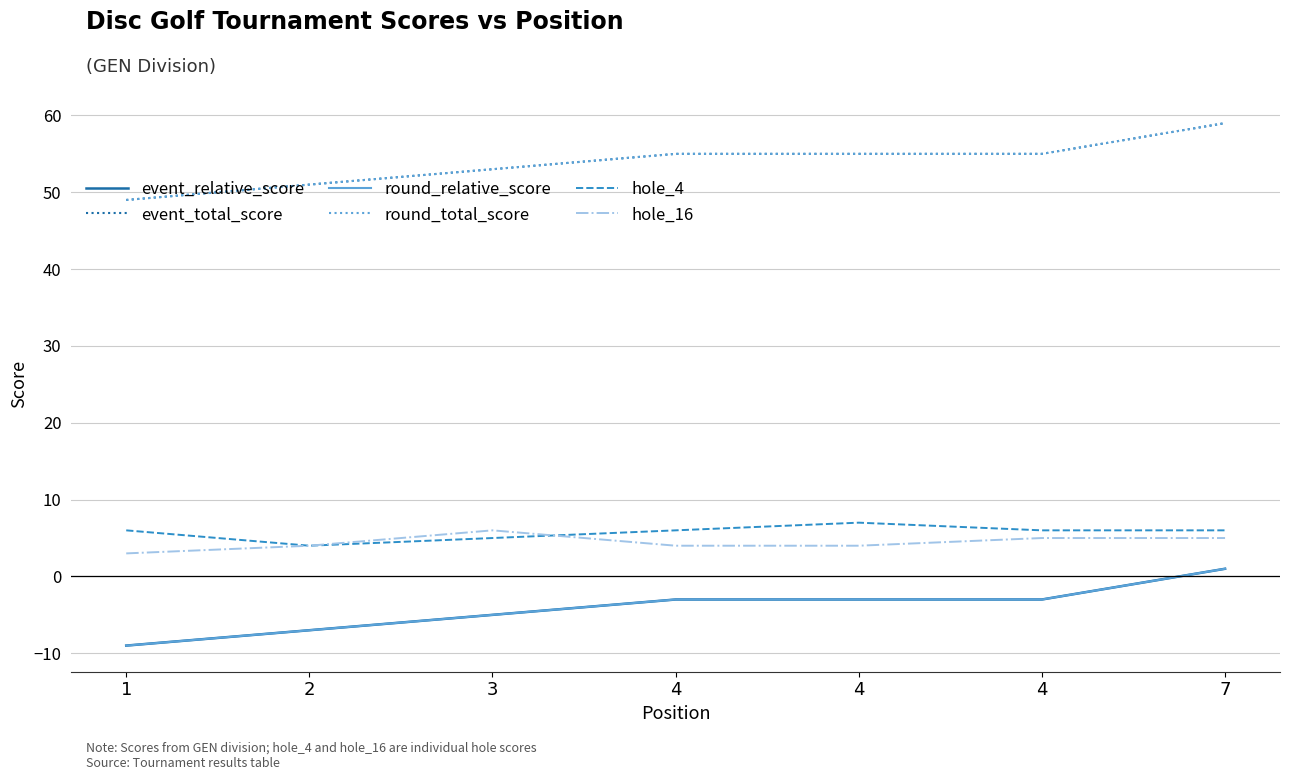

Does the chart have visible grid lines?

Yes